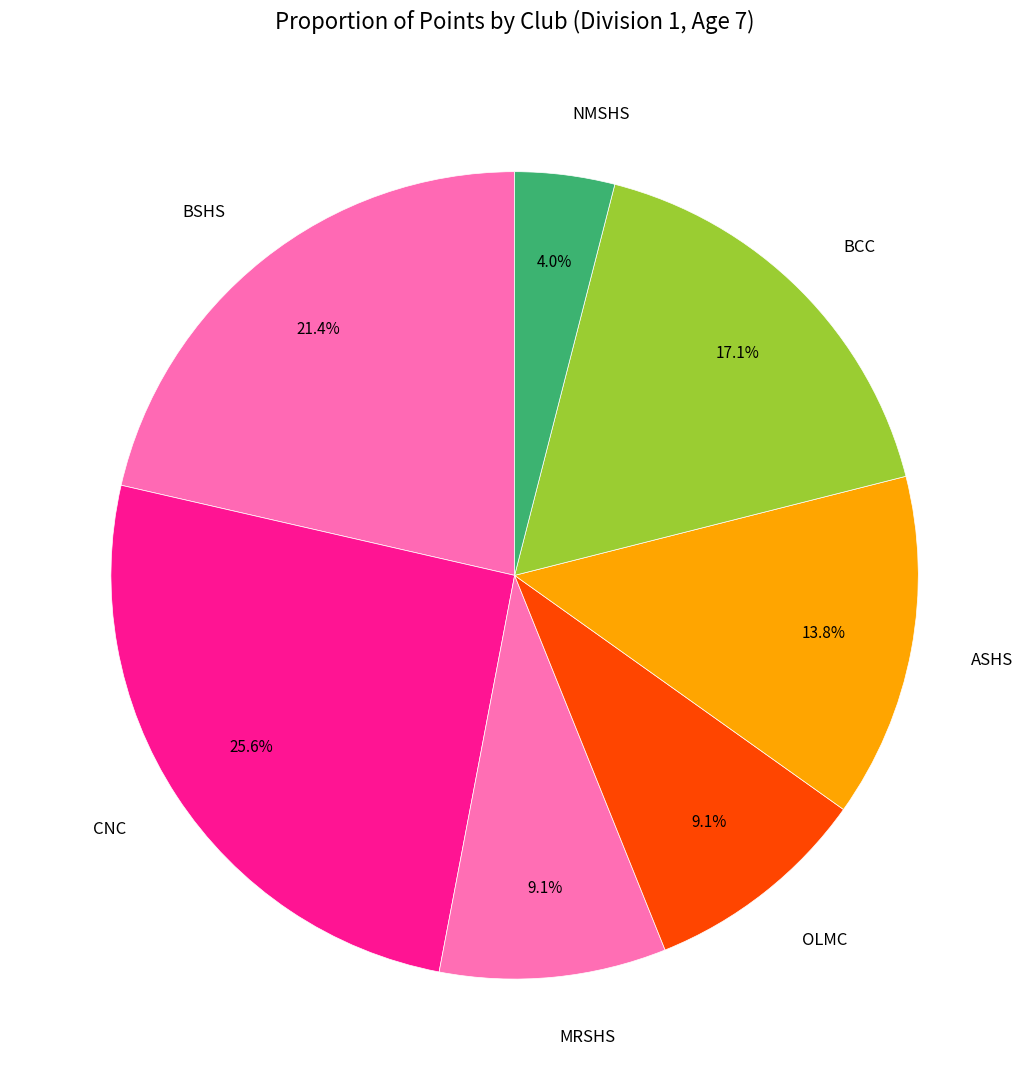

How many segments does this pie chart have?

7